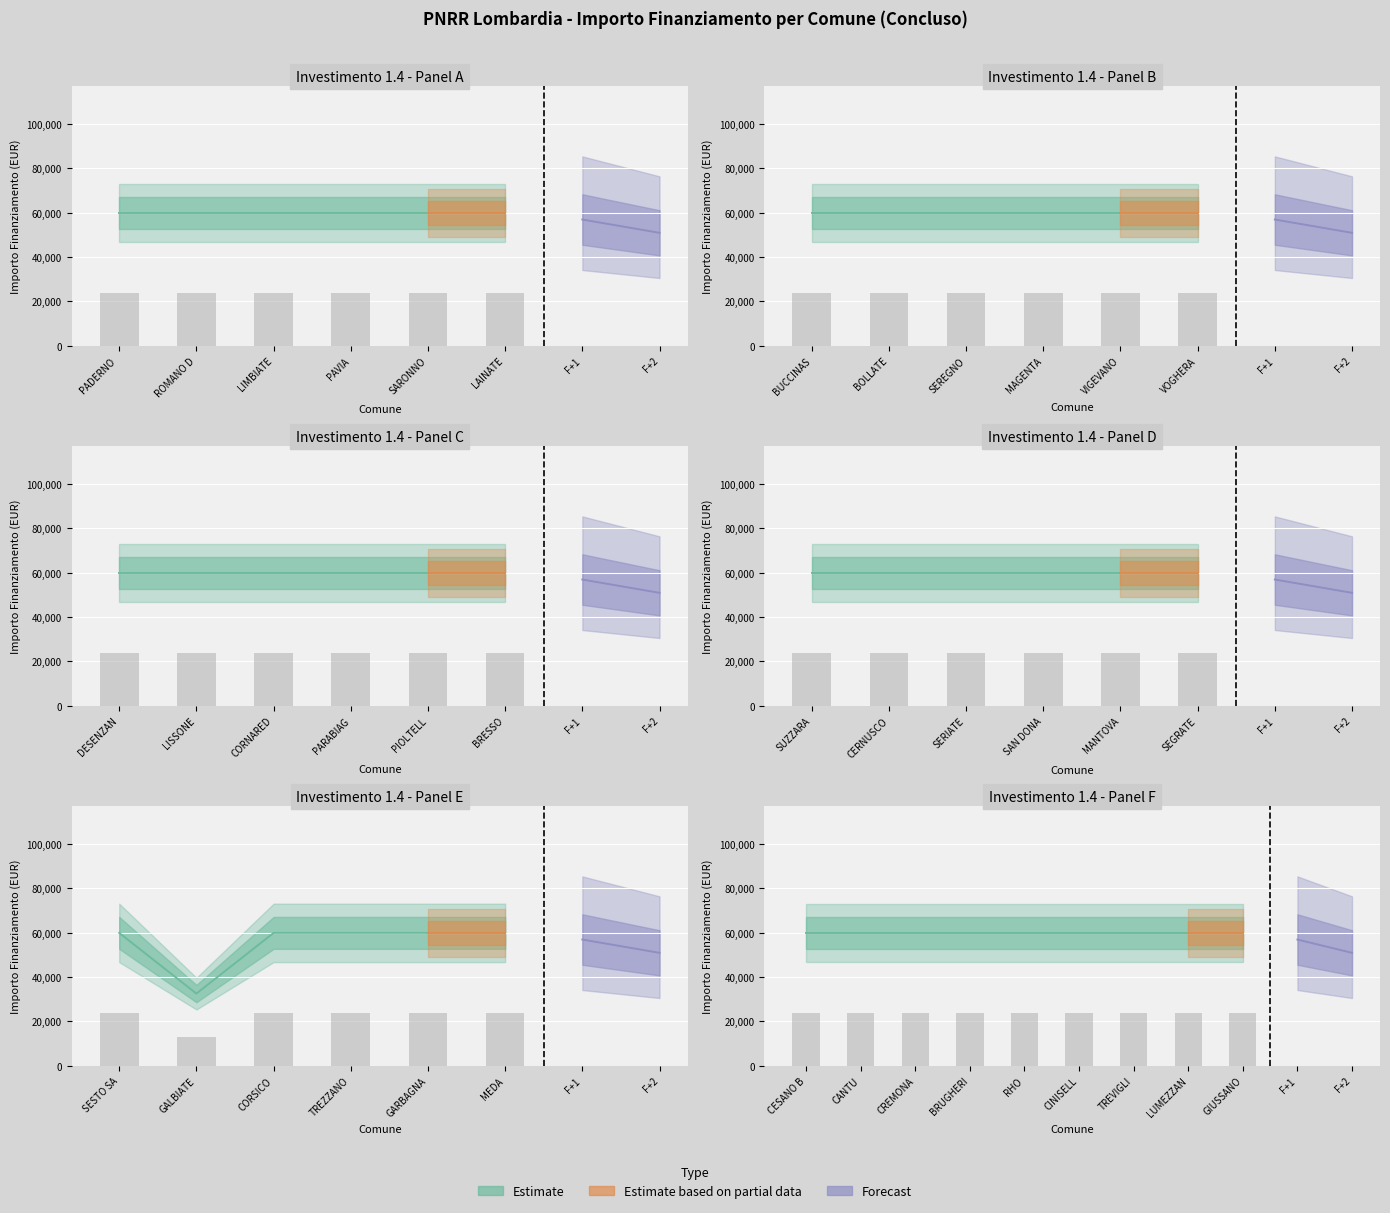

What is the greatest value displayed?

59966.0